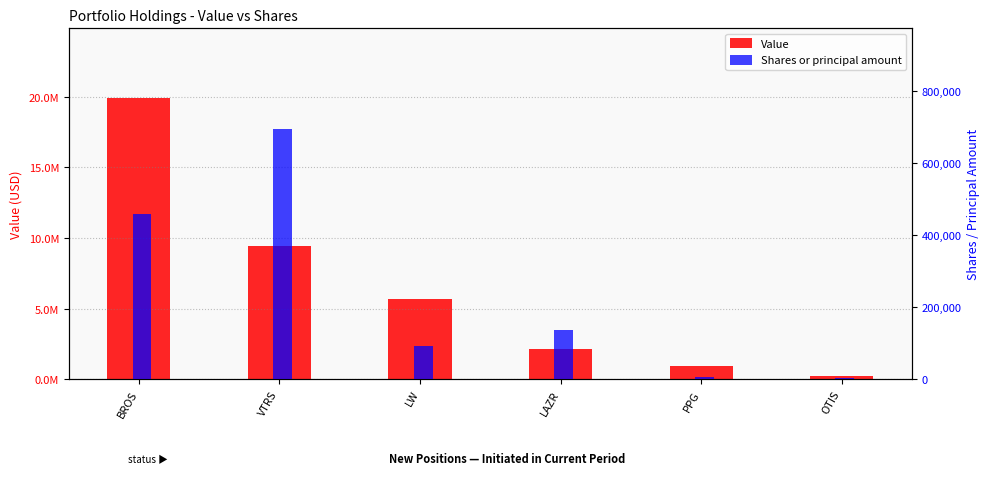

What is the label of the 2nd bar from the right?

PPG